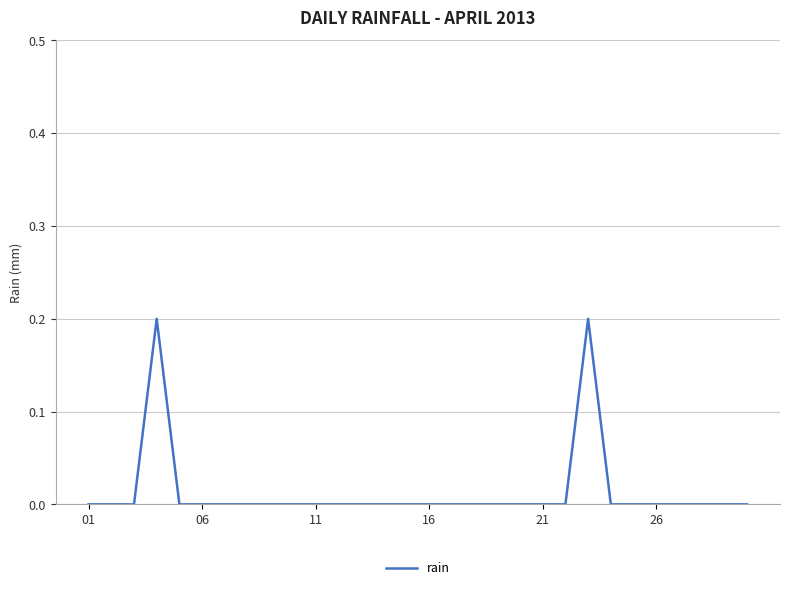

What is the sum of all values?

0.4